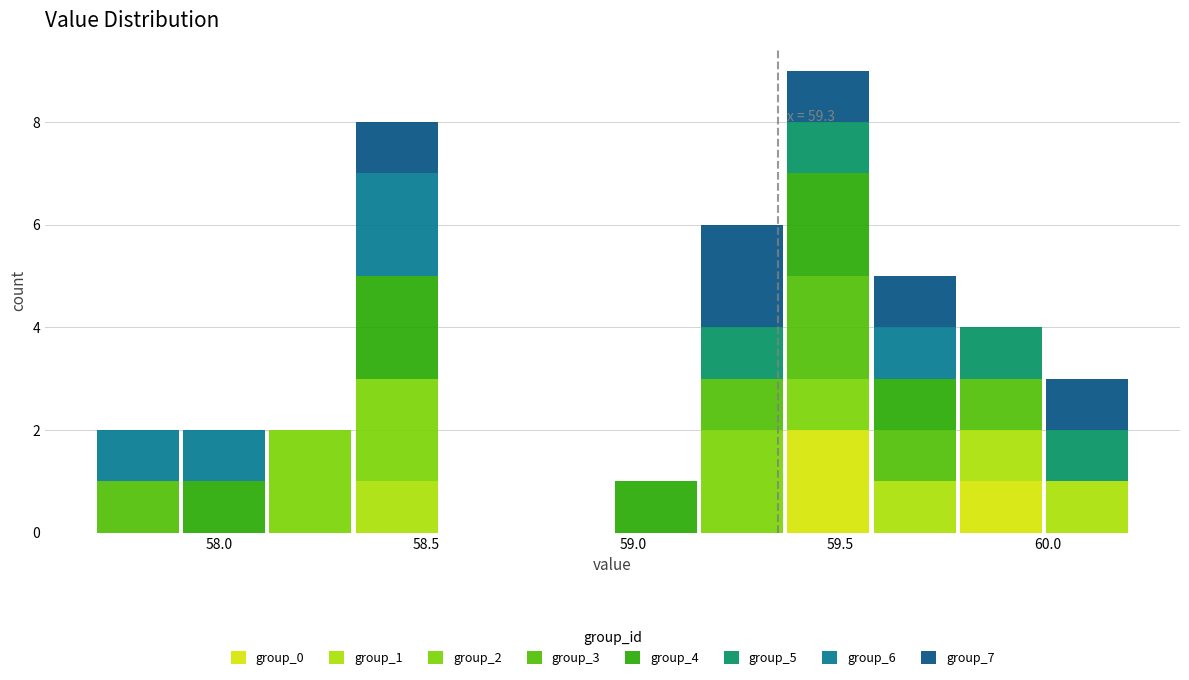

Which range on the x-axis has the tallest stacked bar (by total height)?

59.35 to 59.60